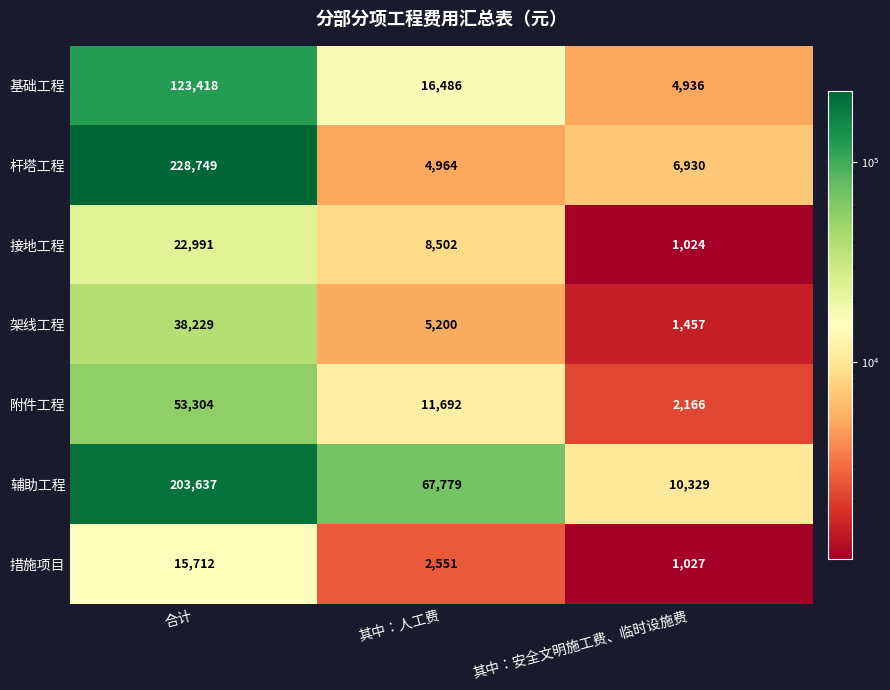

Which category has the highest value across all series?

合计